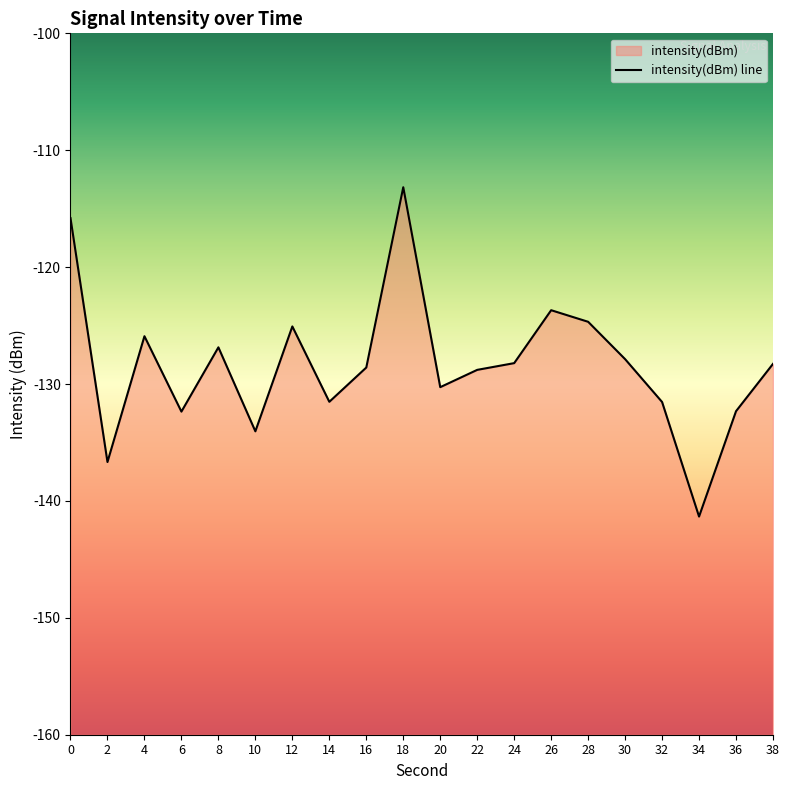

How many points are higher than both their immediate neighbors (excluding endpoints)?

5